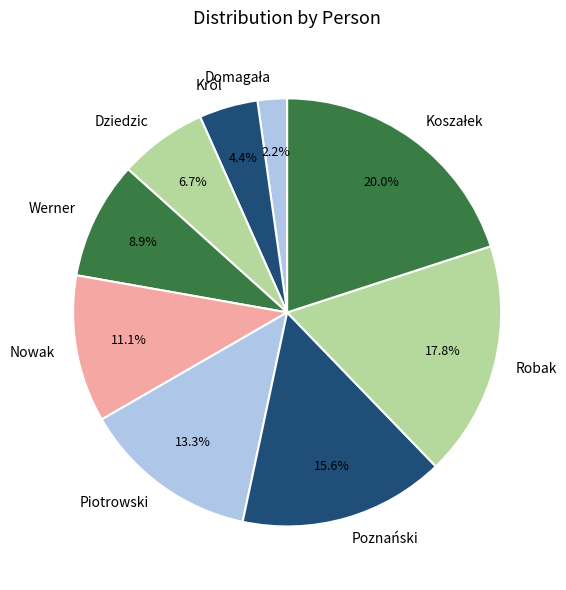

Do Dziedzic and Nowak together represent more than half of the pie?

No